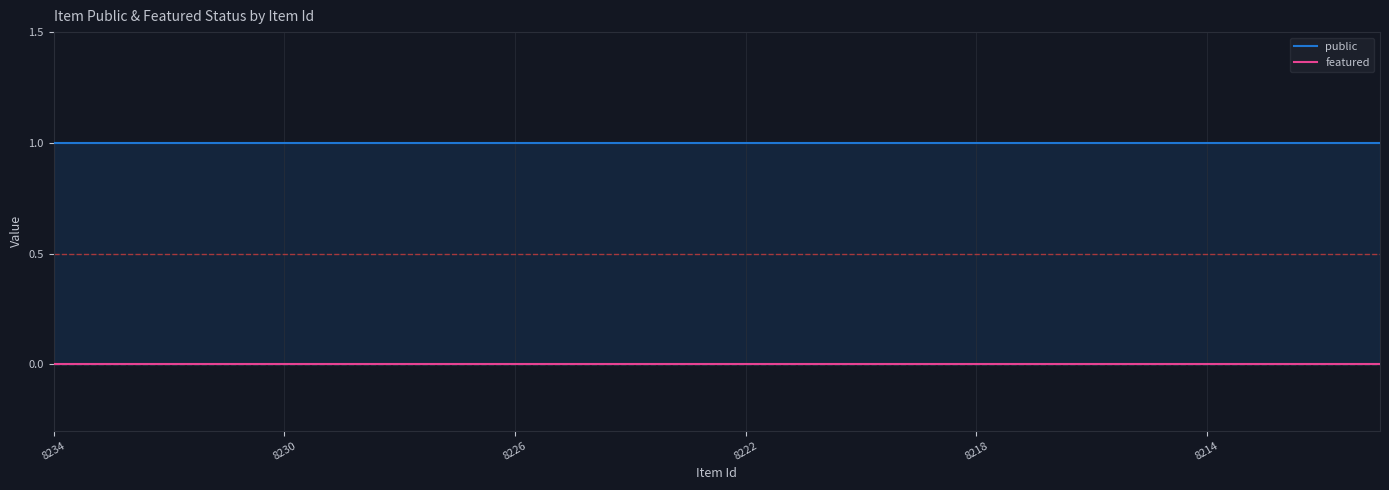

What is the sum of all public values?

24